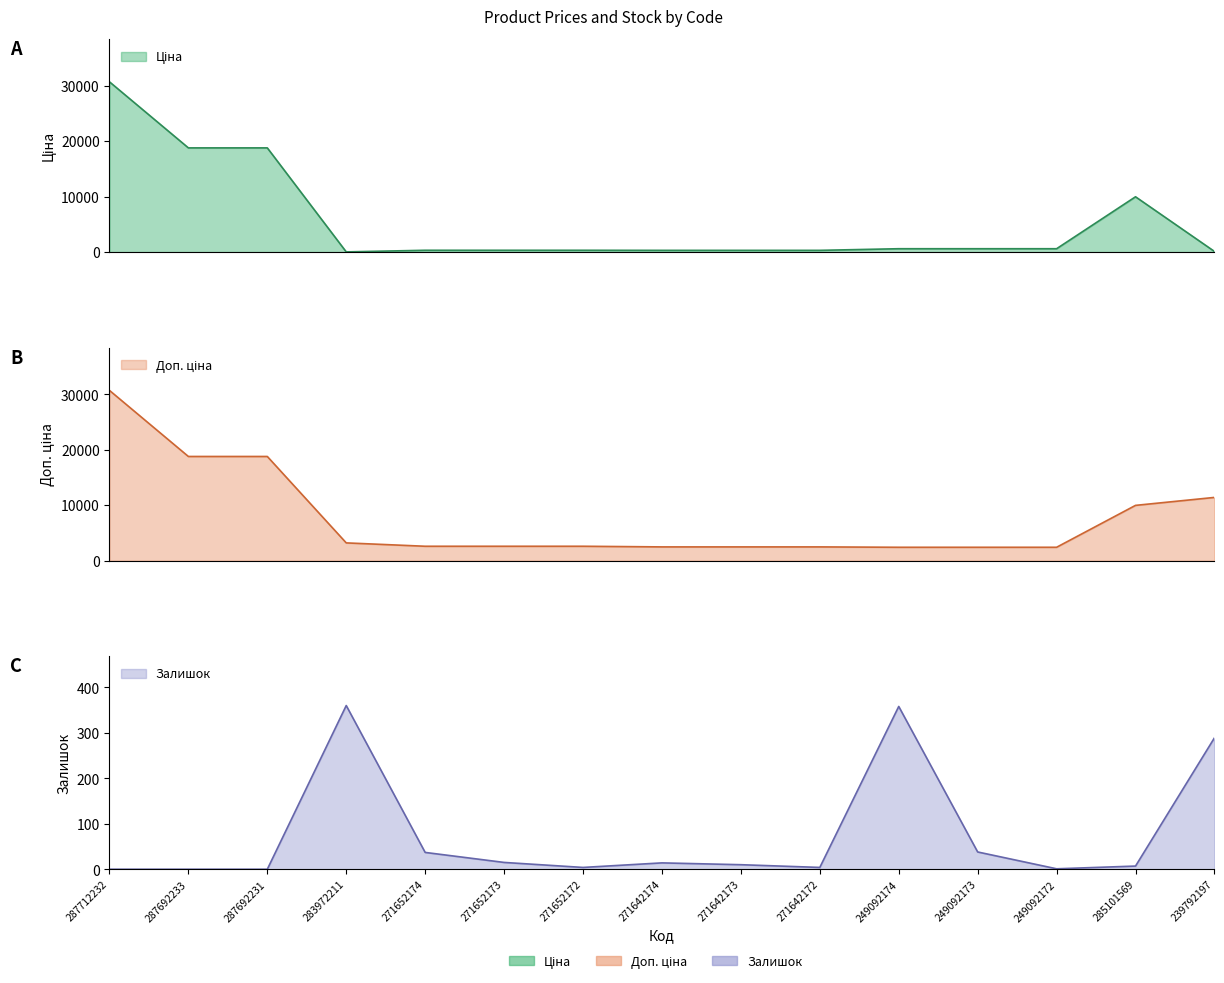

Which has a higher value, 271642172 or 271642173?

271642172